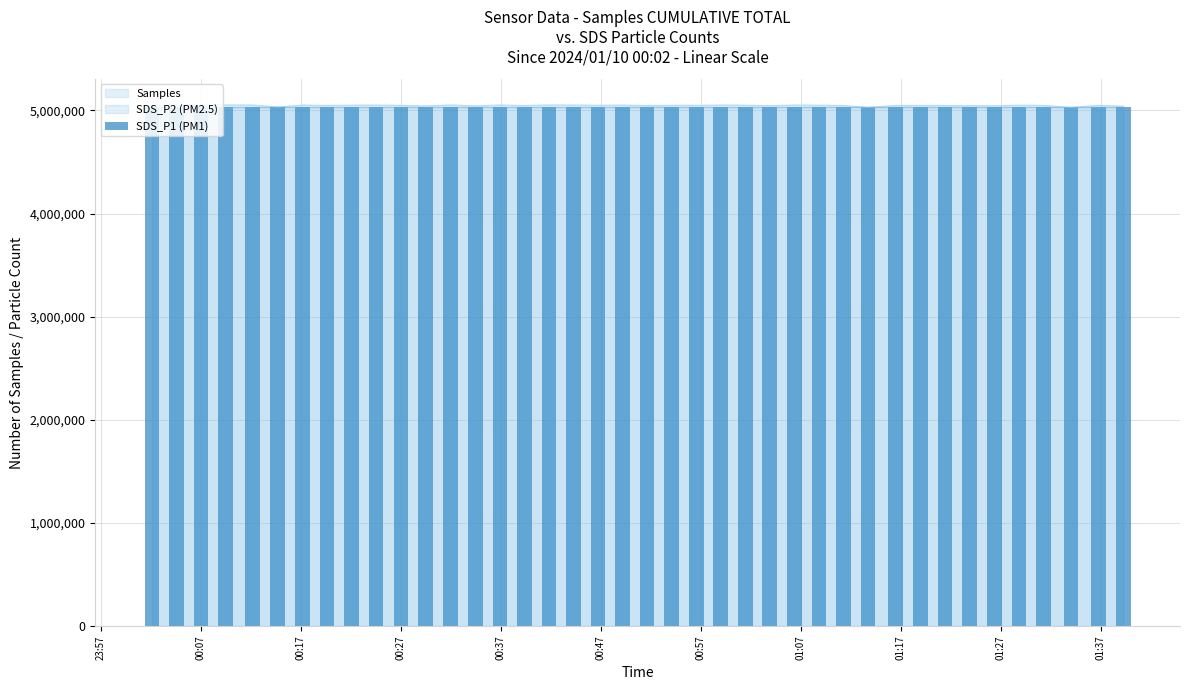

How many categories are shown in the chart?

40